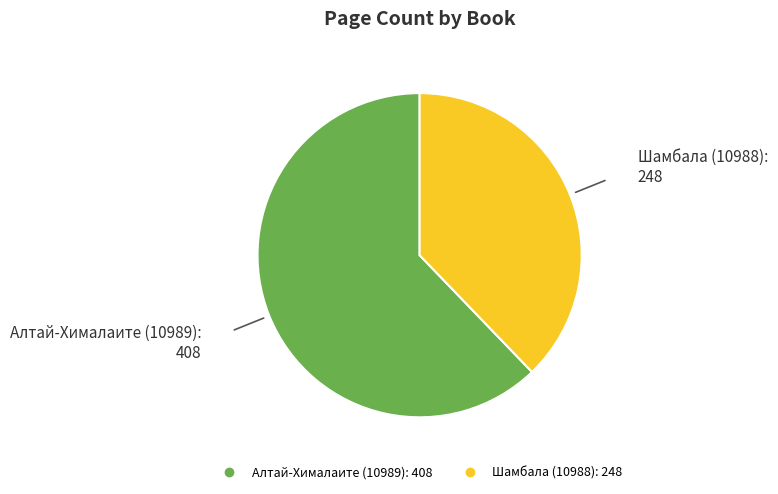

Rank the categories by value from lowest to highest.

Шамбала (10988), Алтай-Хималаите (10989)